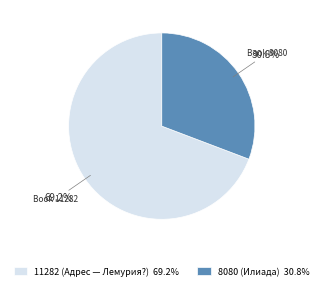

How many slices are in this pie chart?

2